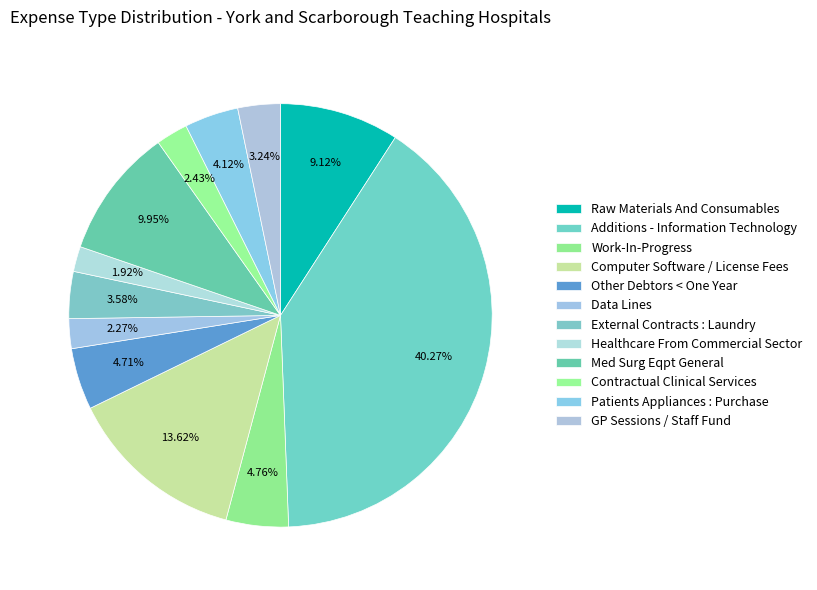

What is the ratio of the value at Data Lines to the value at Raw Materials And Consumables?

0.2